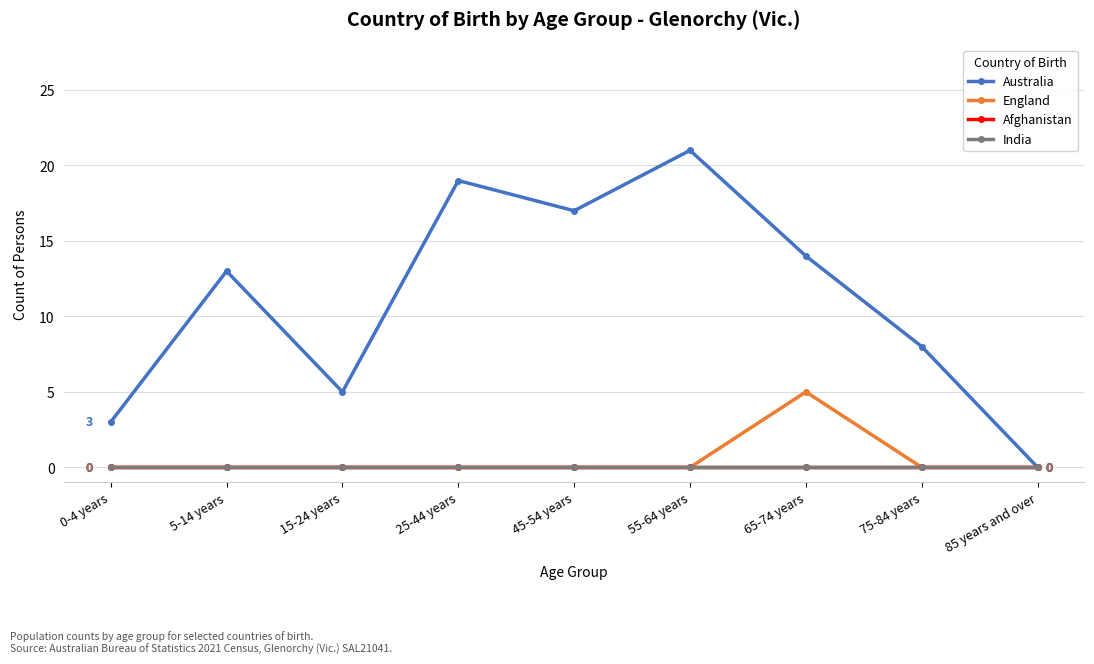

Is this an area chart (filled region under the line)?

No